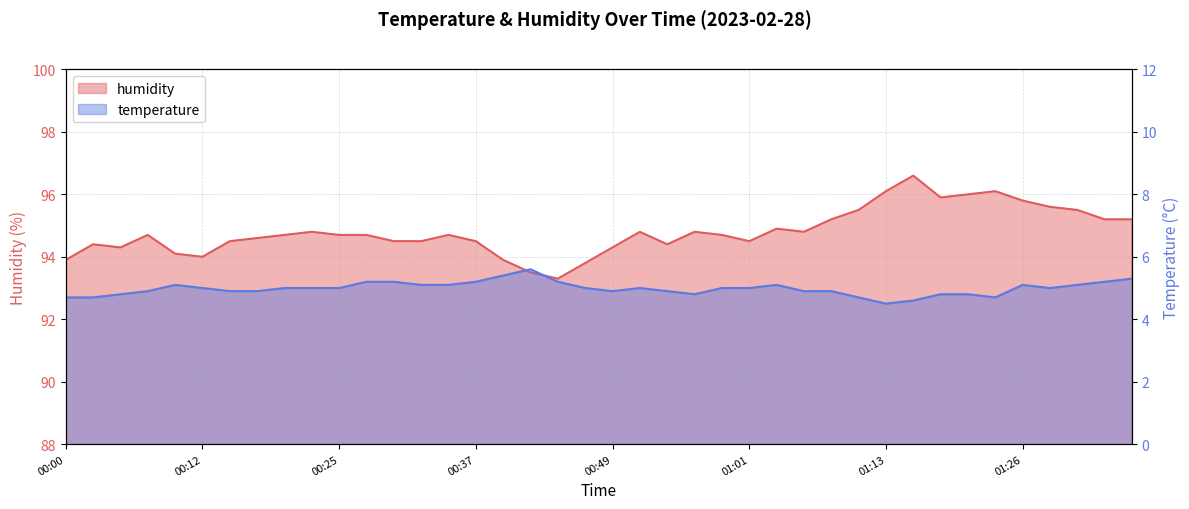

True or false: humidity has a value of 55.5 at 00:15.

False